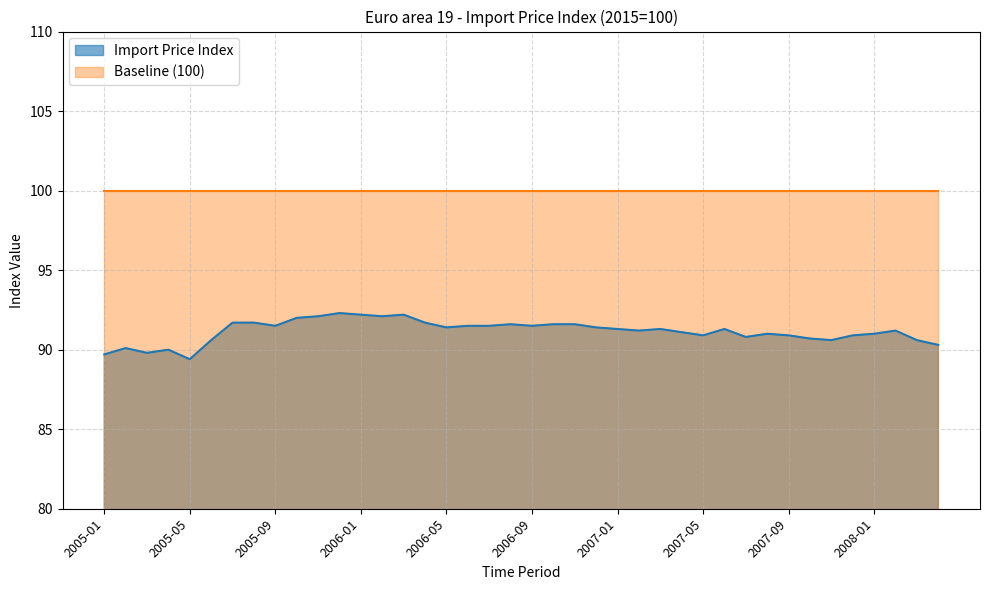

True or false: the data shows 135.7 at 2006-03.

False